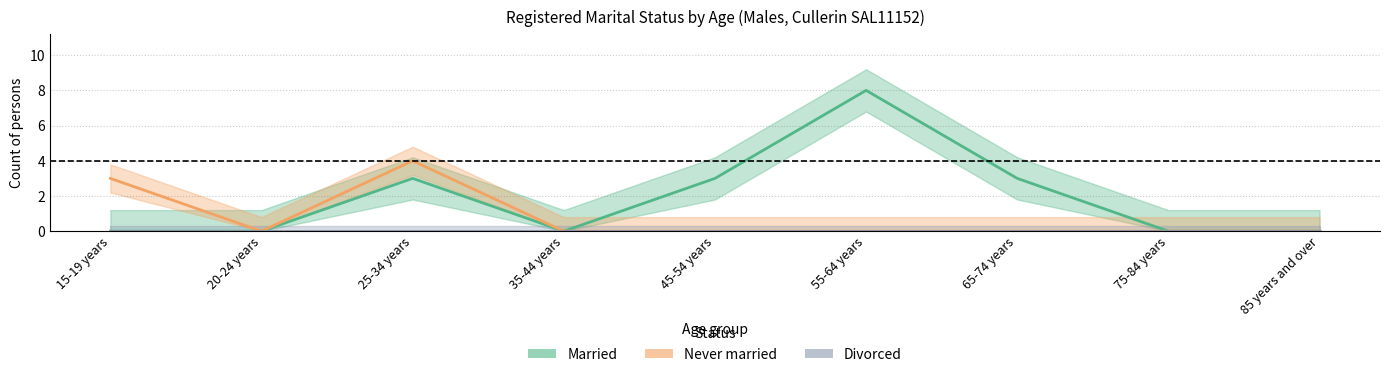

At 15-19 years, list the series in order from smallest to largest.

Married, Divorced, Never married